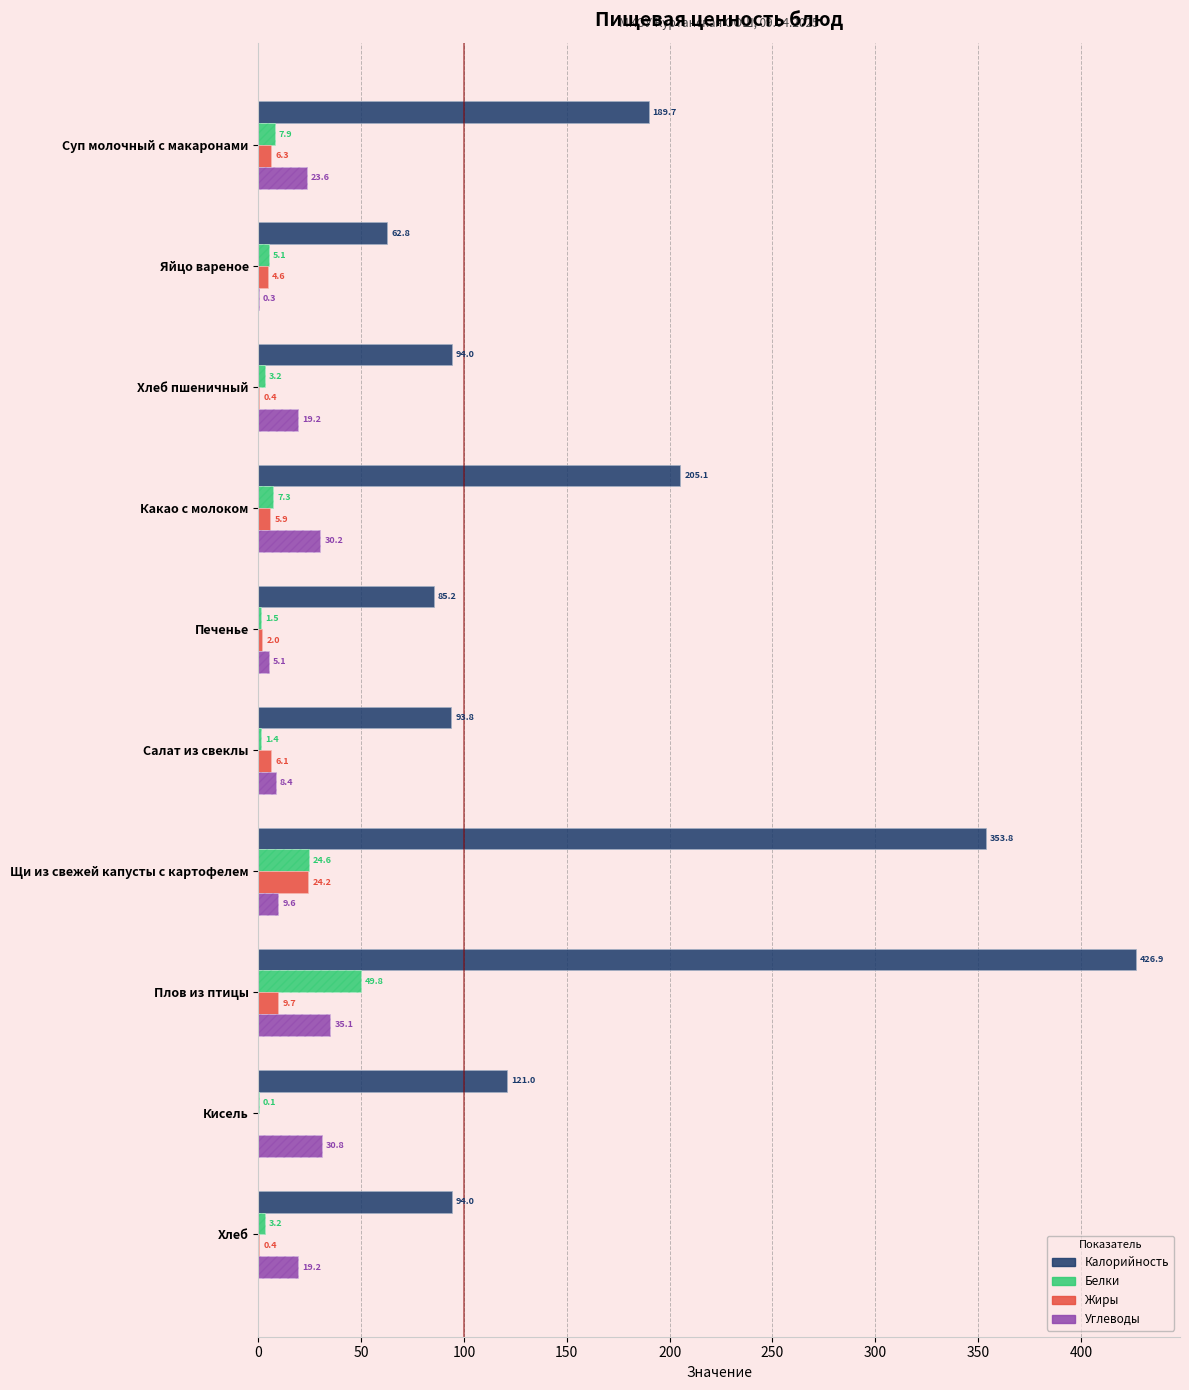

At Салат из свеклы, list the series in order from smallest to largest.

Белки, Жиры, Углеводы, Калорийность